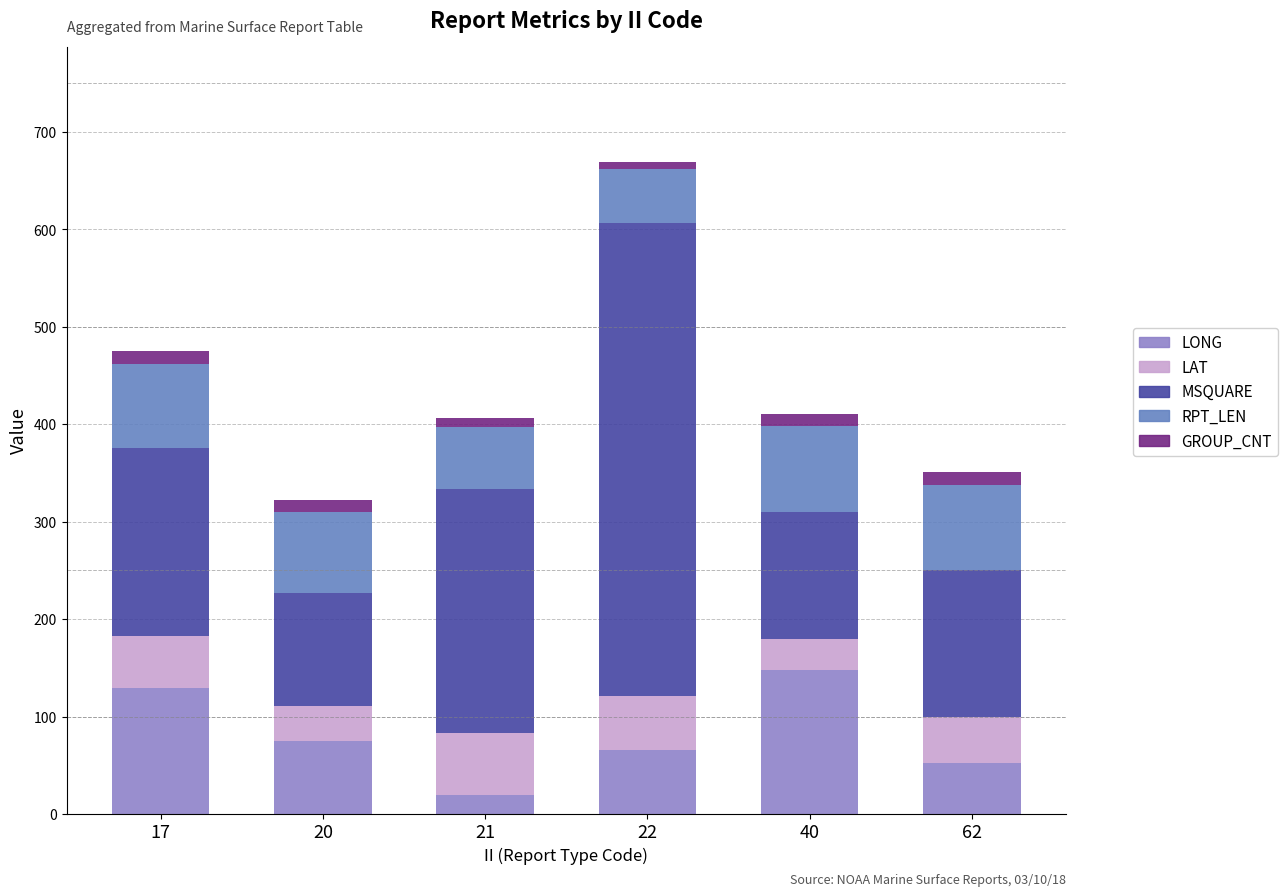

How many series are shown in this chart?

5